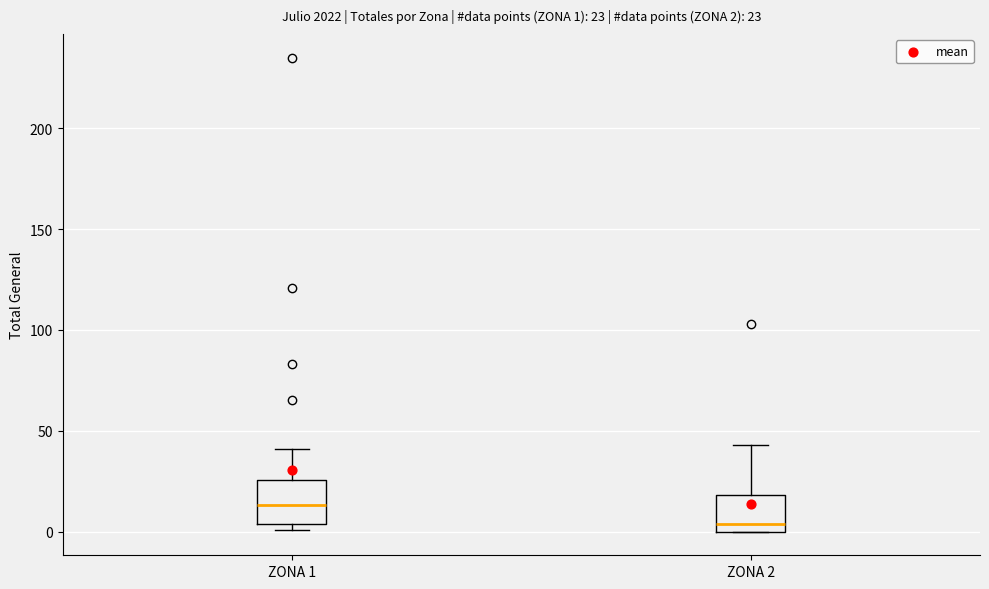

Which box's median line is the highest?

ZONA 1